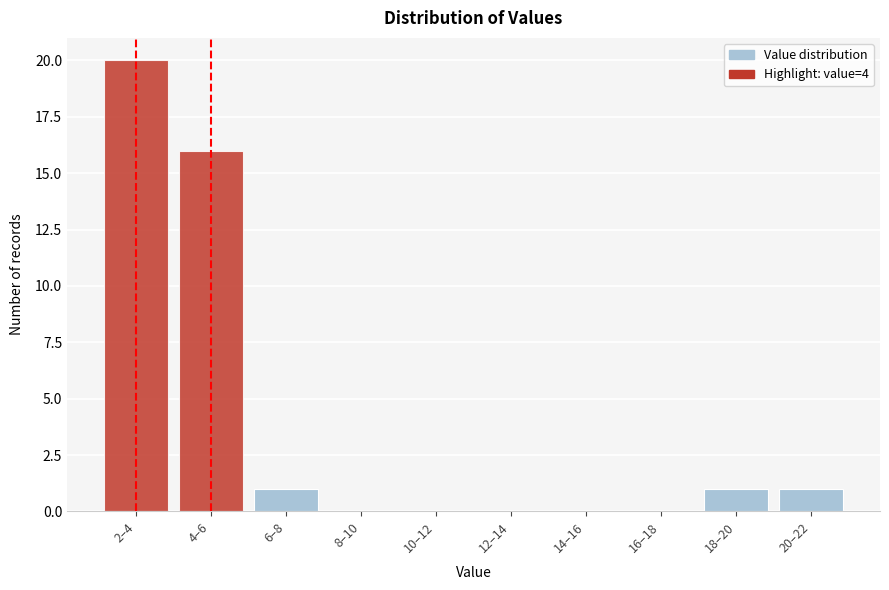

Reading left to right, transcribe all the data shown in this chart.

2–4=20	4–6=16	6–8=1	8–10=0	10–12=0	12–14=0	14–16=0	16–18=0	18–20=1	20–22=1